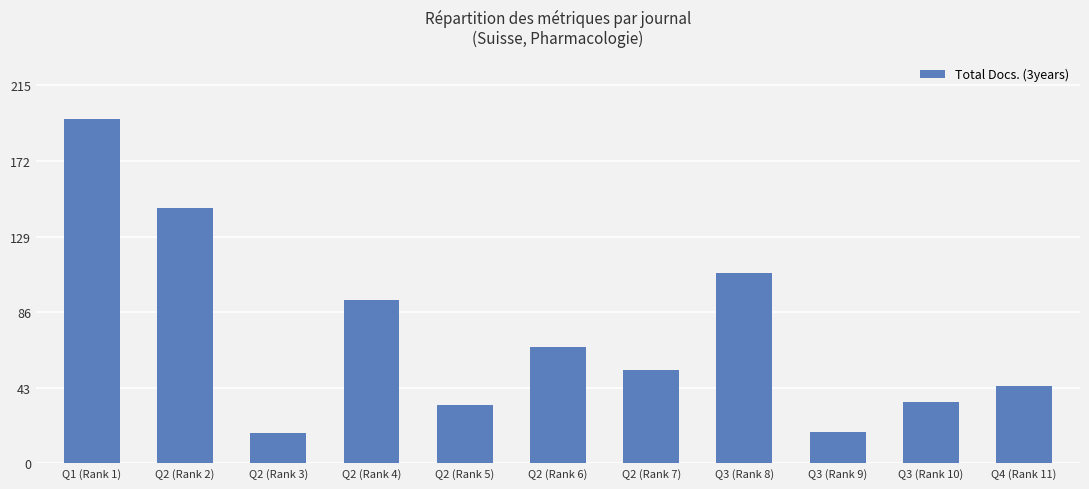

Between Q2 (Rank 4) and Q2 (Rank 6), which is larger?

Q2 (Rank 4)